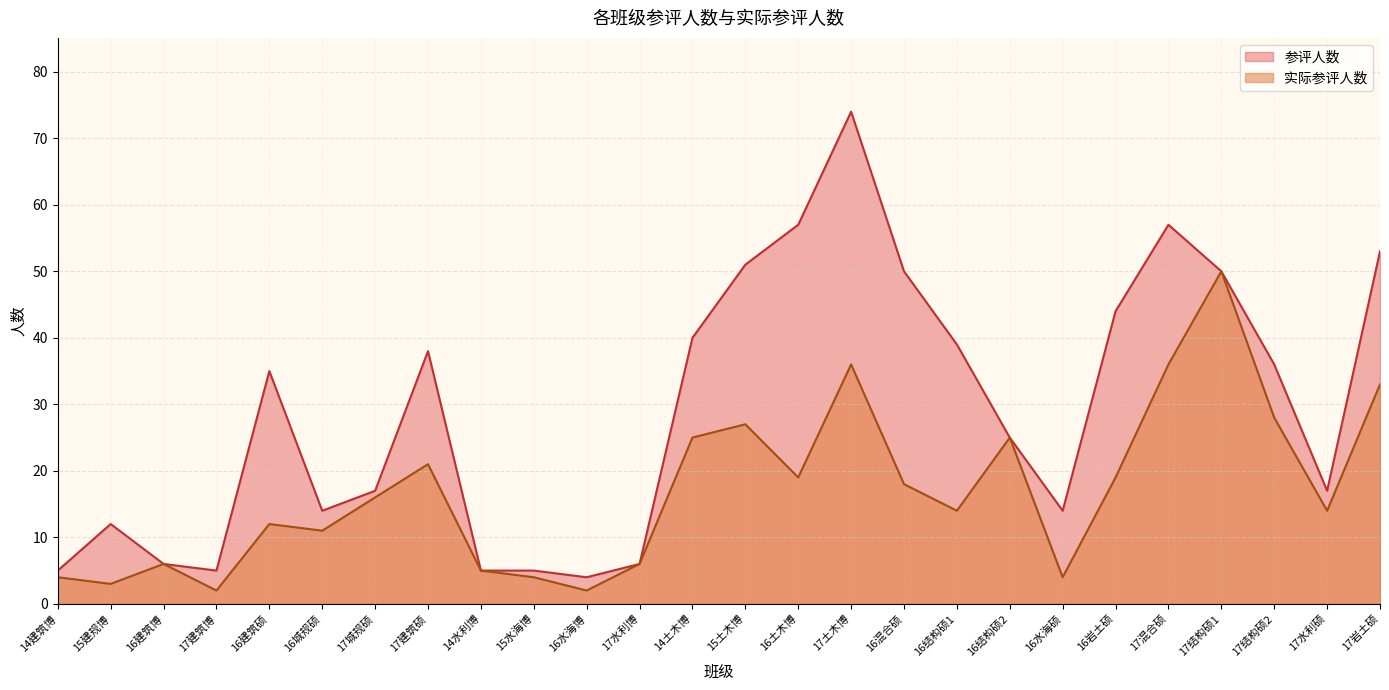

The value of 参评人数 at 14建筑博 is 5. True or false?

True